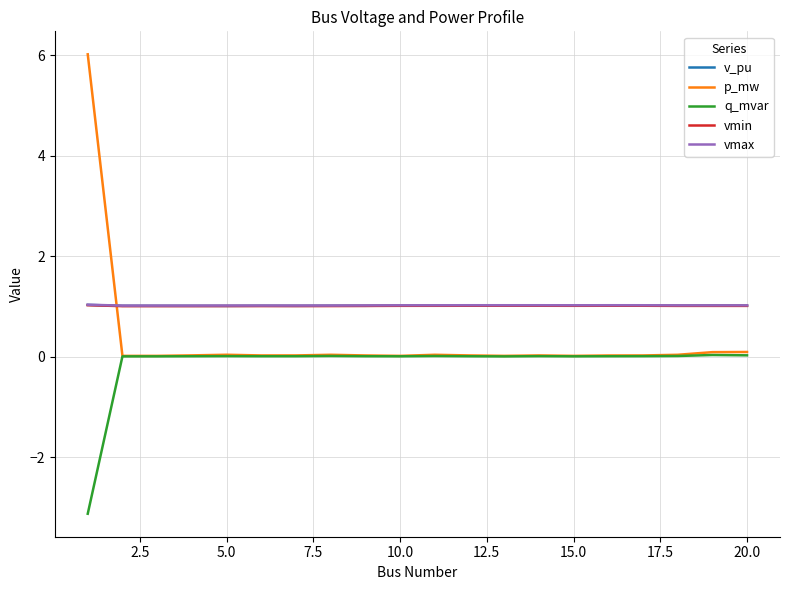

What is the maximum value for vmax?

1.0